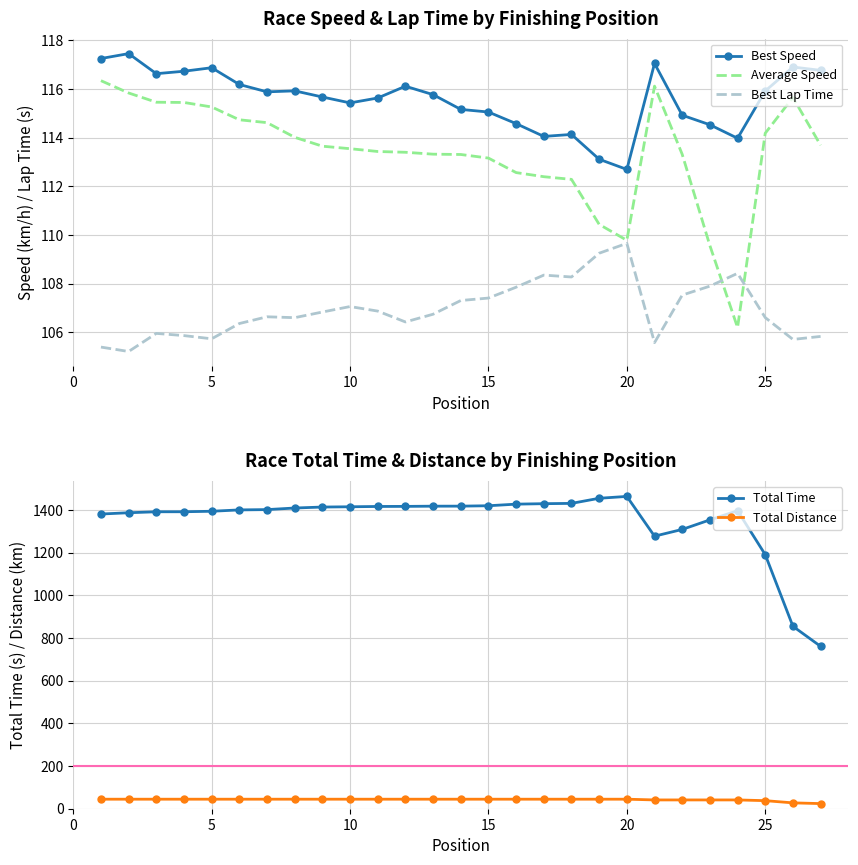

What is the lowest value of the Best Lap Time series?

105.2